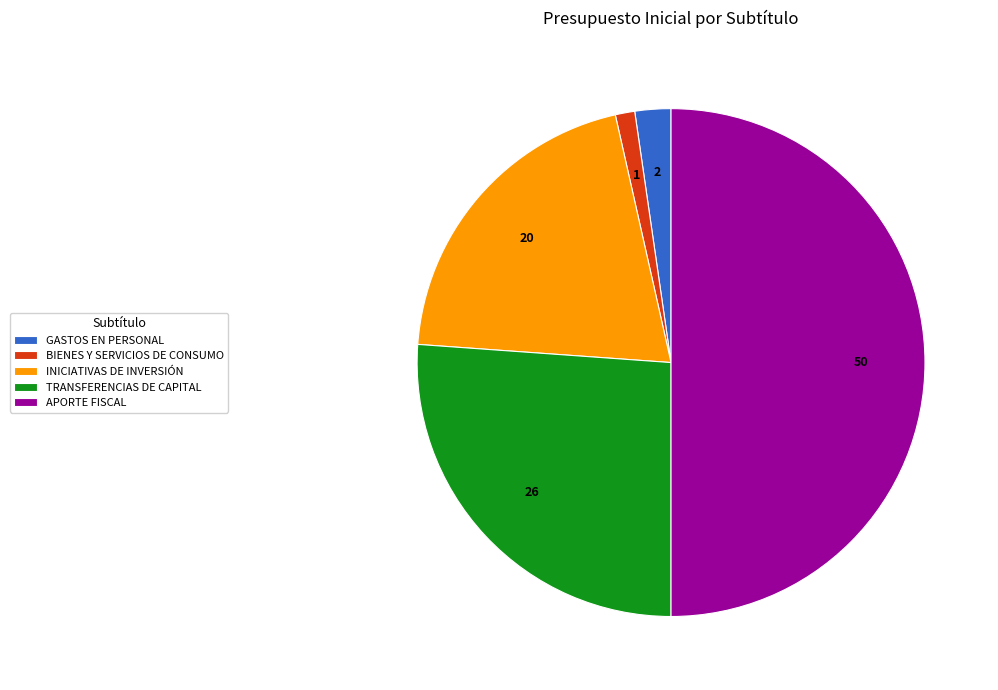

Is BIENES Y SERVICIOS DE CONSUMO the majority of the pie?

No